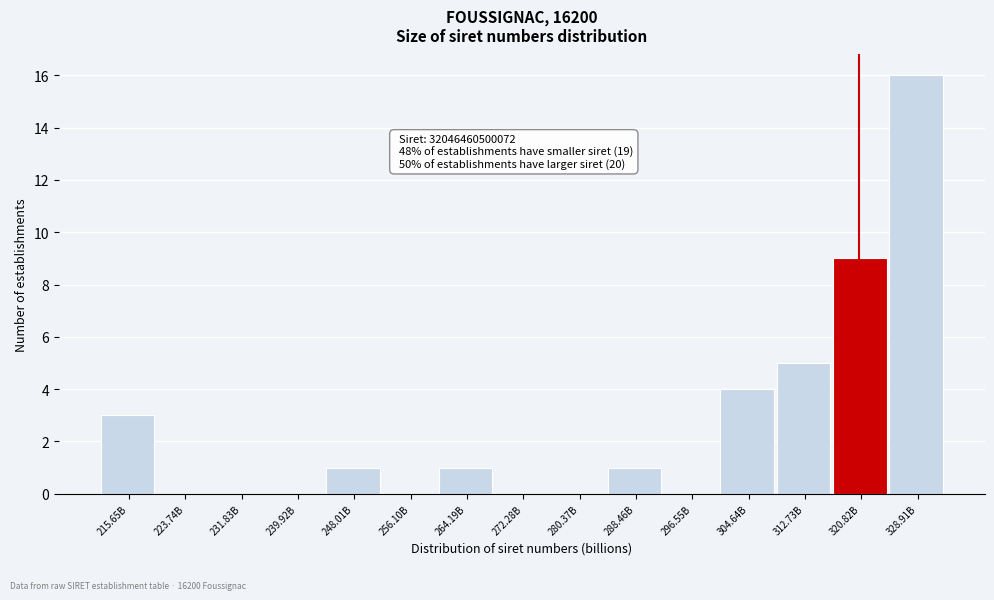

Reading left to right, what are all the values shown in this chart?

215.65B=3	223.74B=0	231.83B=0	239.92B=0	248.01B=1	256.10B=0	264.19B=1	272.28B=0	280.37B=0	288.46B=1	296.55B=0	304.64B=4	312.73B=5	320.82B=9	328.91B=16